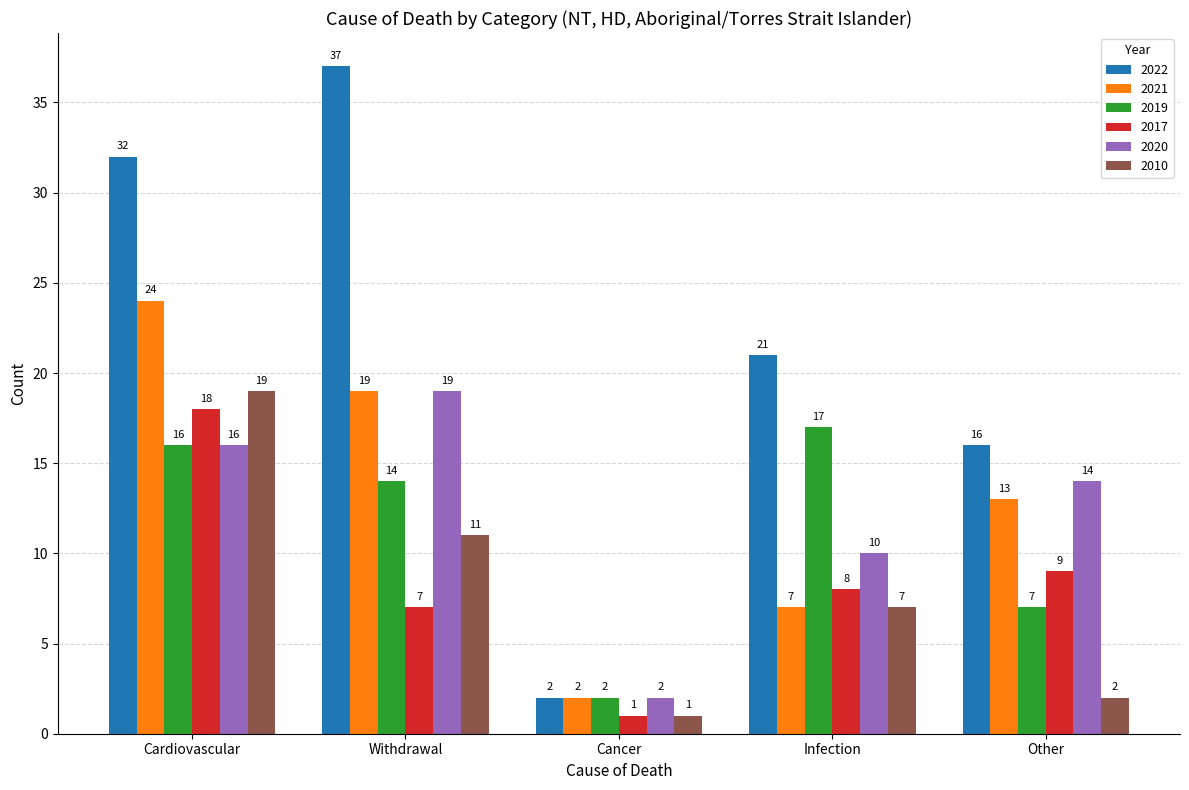

How many distinct data groups are displayed?

6